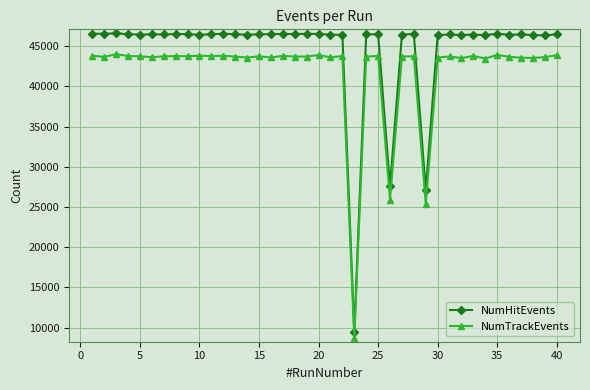

What is the average value of the NumTrackEvents series?

41927